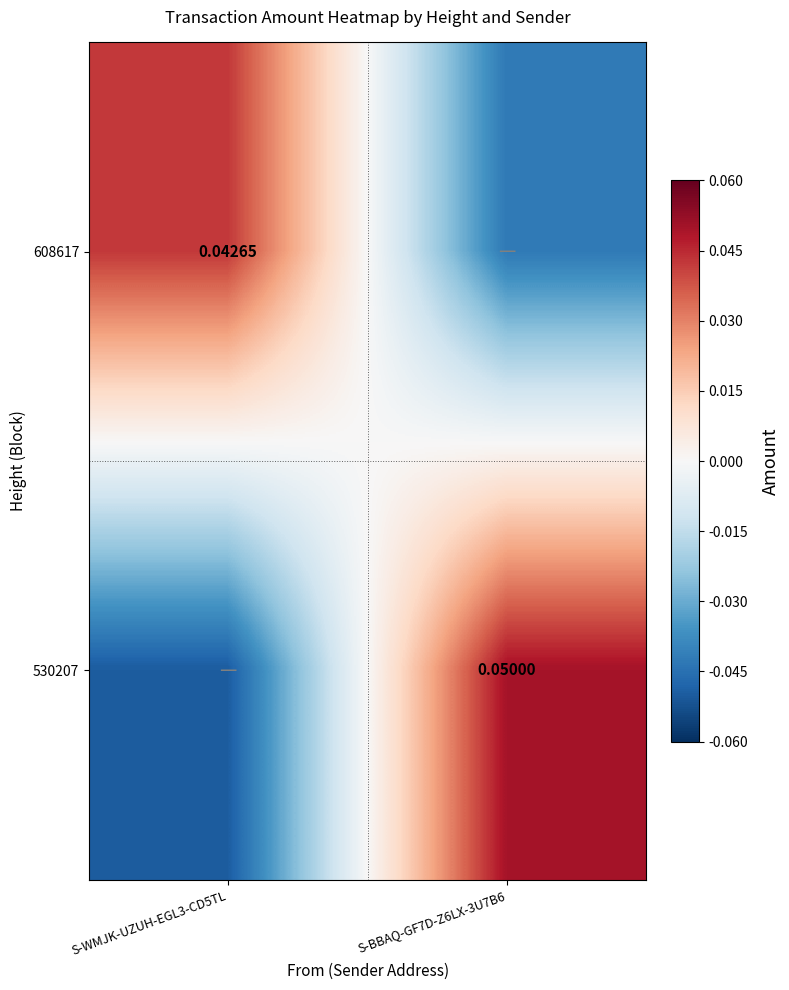

Is the value of 530207 at S-BBAQ-GF7D-Z6LX-3U7B6 greater than the value of 608617 at S-WMJK-UZUH-EGL3-CD5TL?

Yes